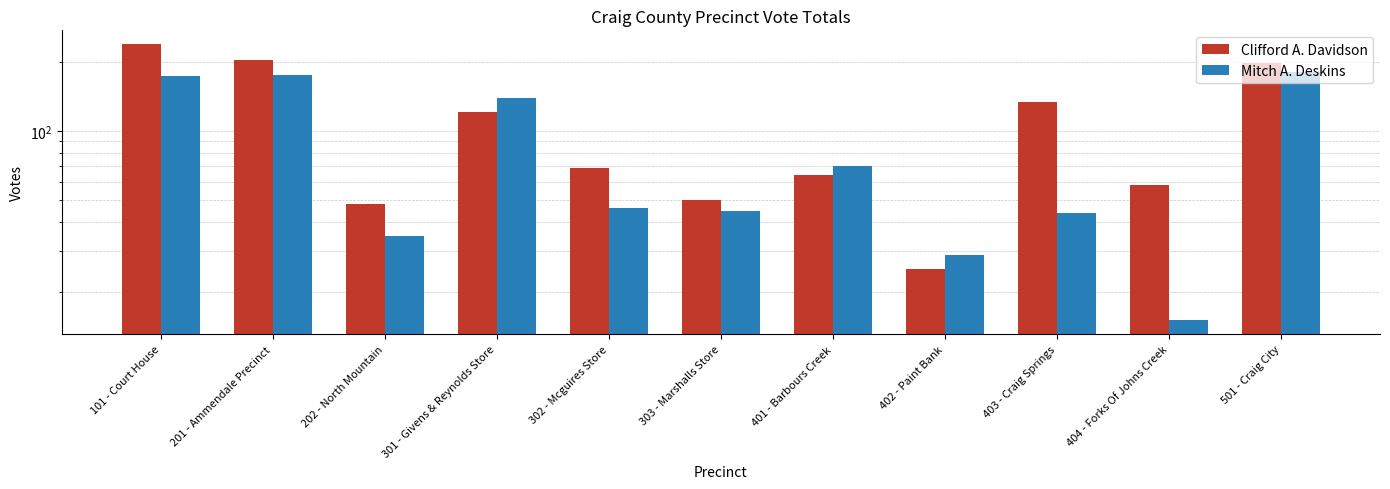

What is the label of the 11th bar from the left?

501 - Craig City